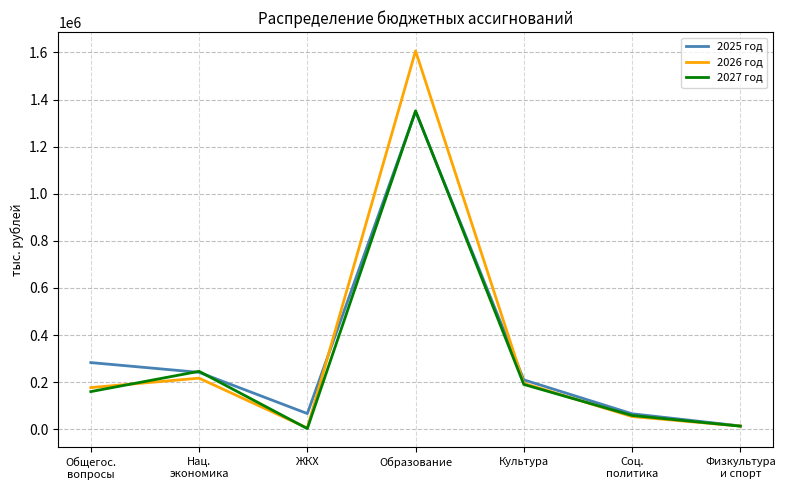

At how many categories does at least one series exceed 118830?

4